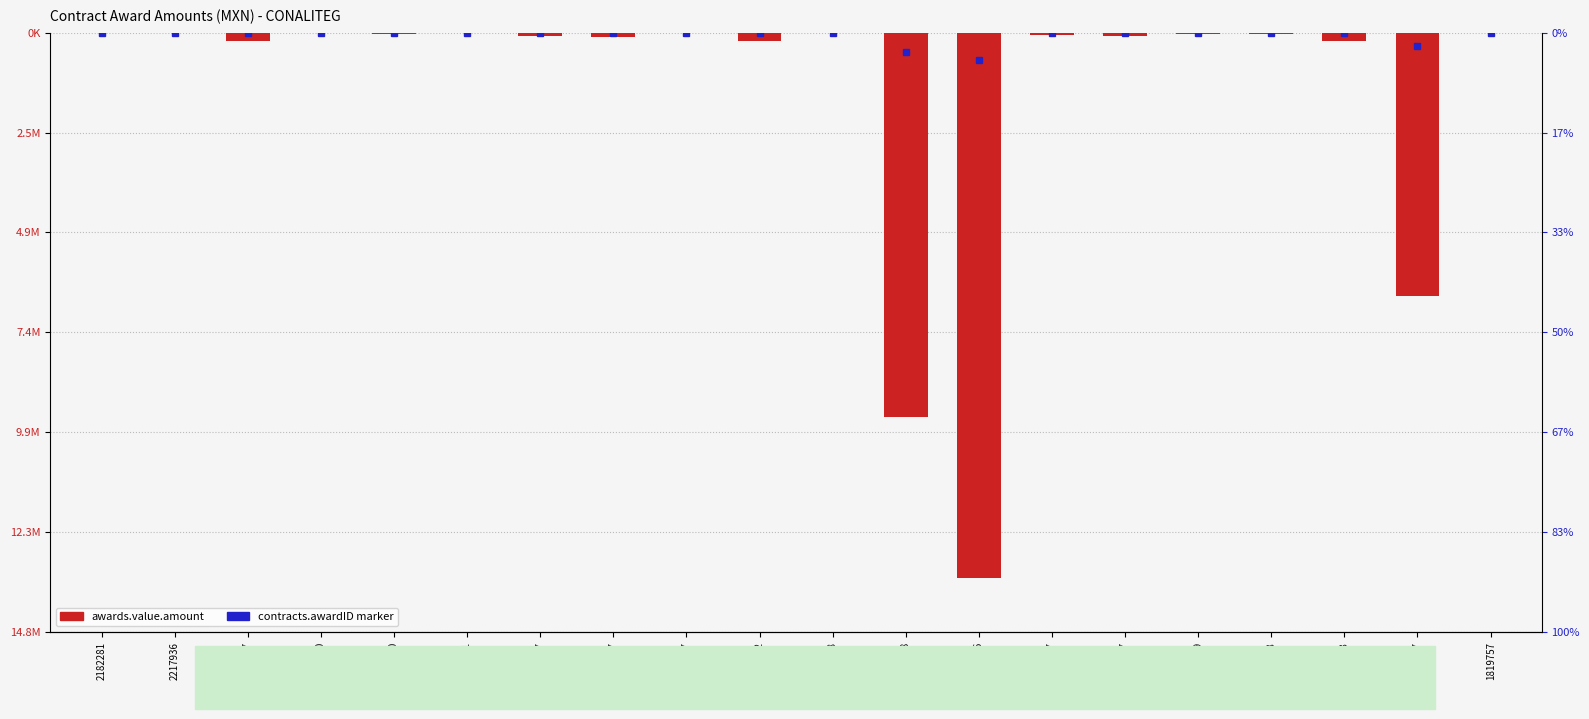

Rank the categories by value from highest to lowest.

2153998, 2153110, 1819757, 2182281, 2153857, 2217936, 2153851, 2334949, 2522598, 2153180, 2333957, 2154207, 2334197, 2153197, 2152923, 2186157, 2586852, 2125437, 2306028, 2508116